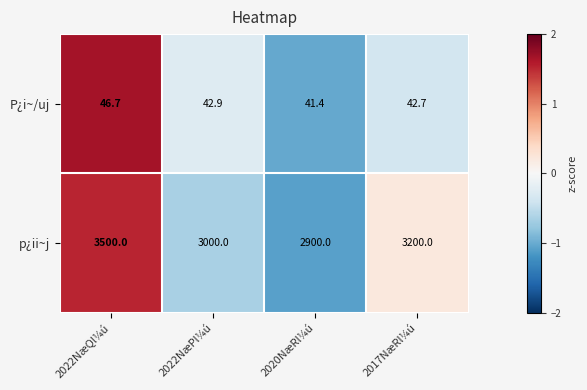

Is it true that p¿ii~j equals 4489.4 at 2020NæRl¼ú?

False